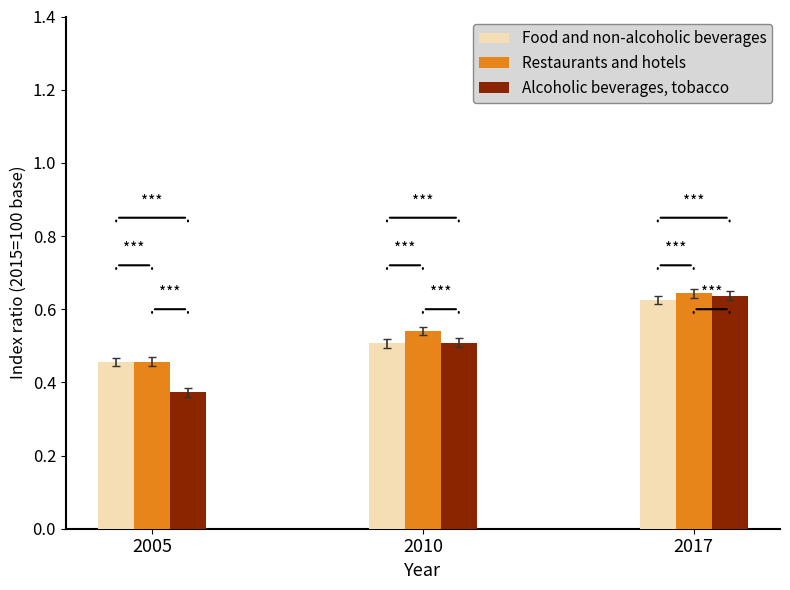

At which category is the sum across all series the highest?

2017